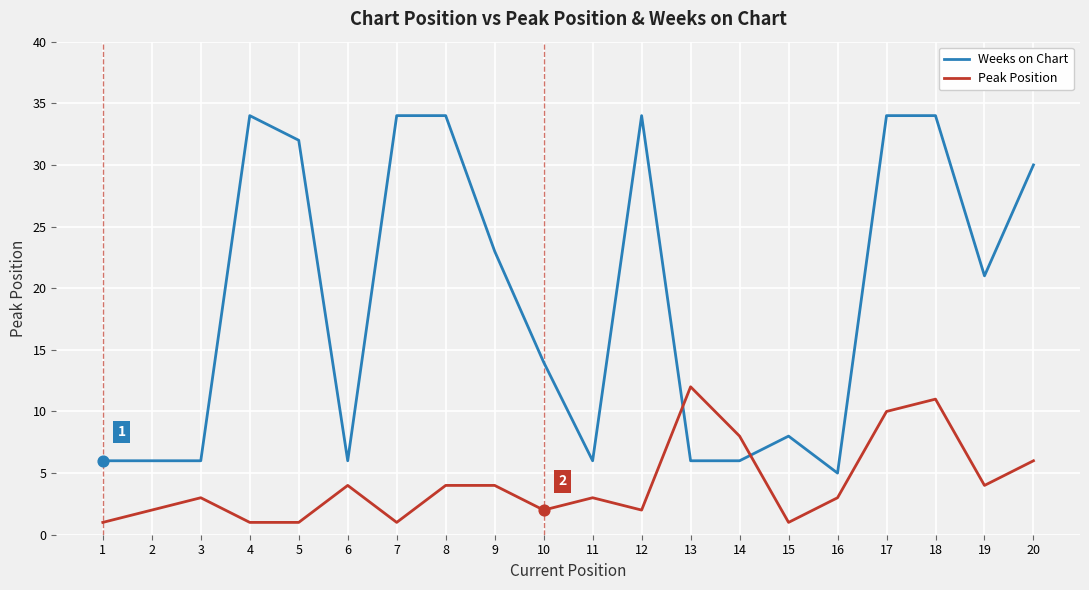

What is the total value across all series at 10?

16